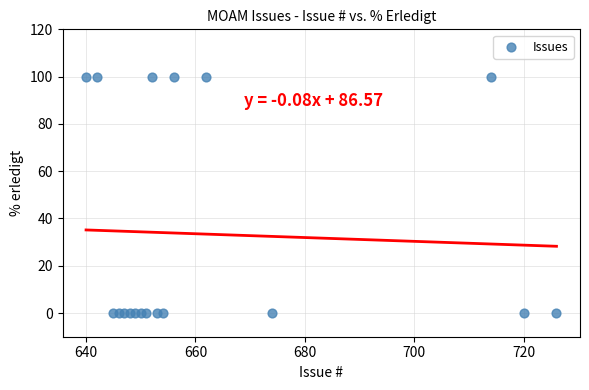

What is the range of Y values (max minus min)?

100